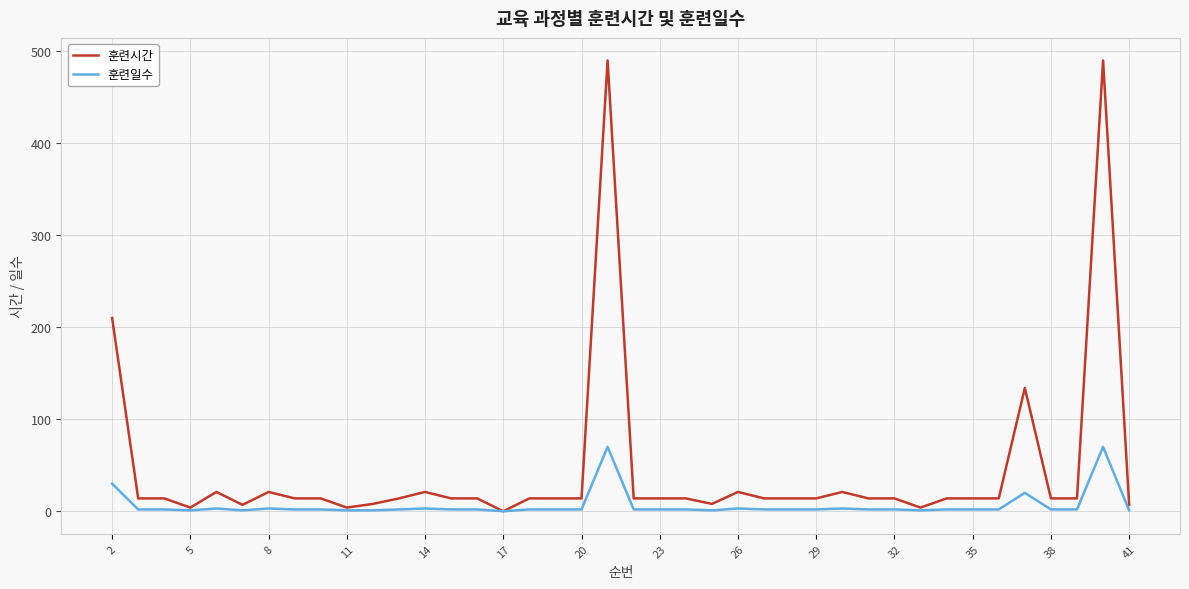

What are all the series names shown in the legend?

훈련시간, 훈련일수